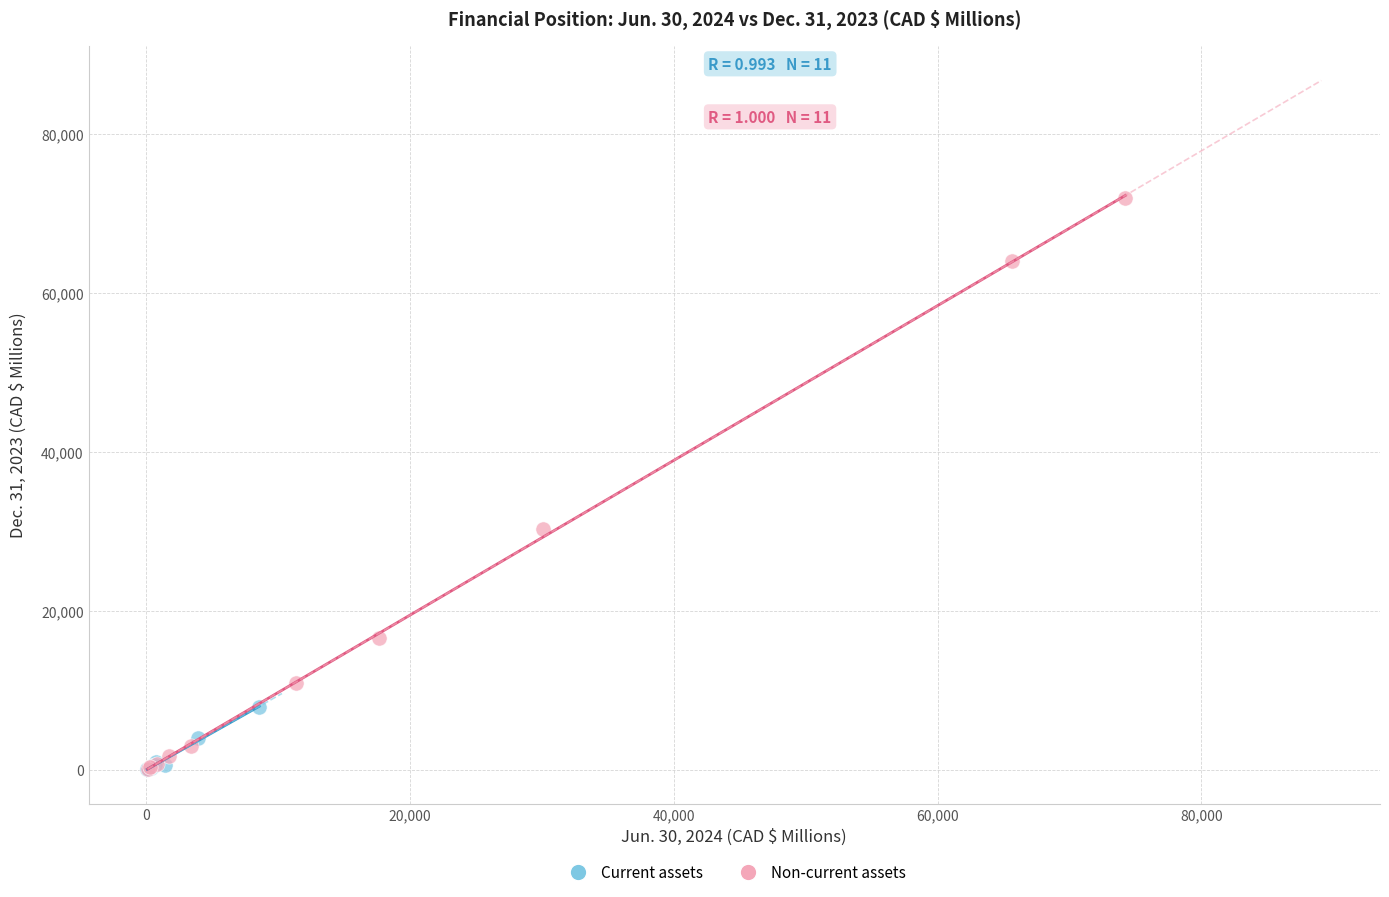

Which series contains the highest Y value?

Non-current assets